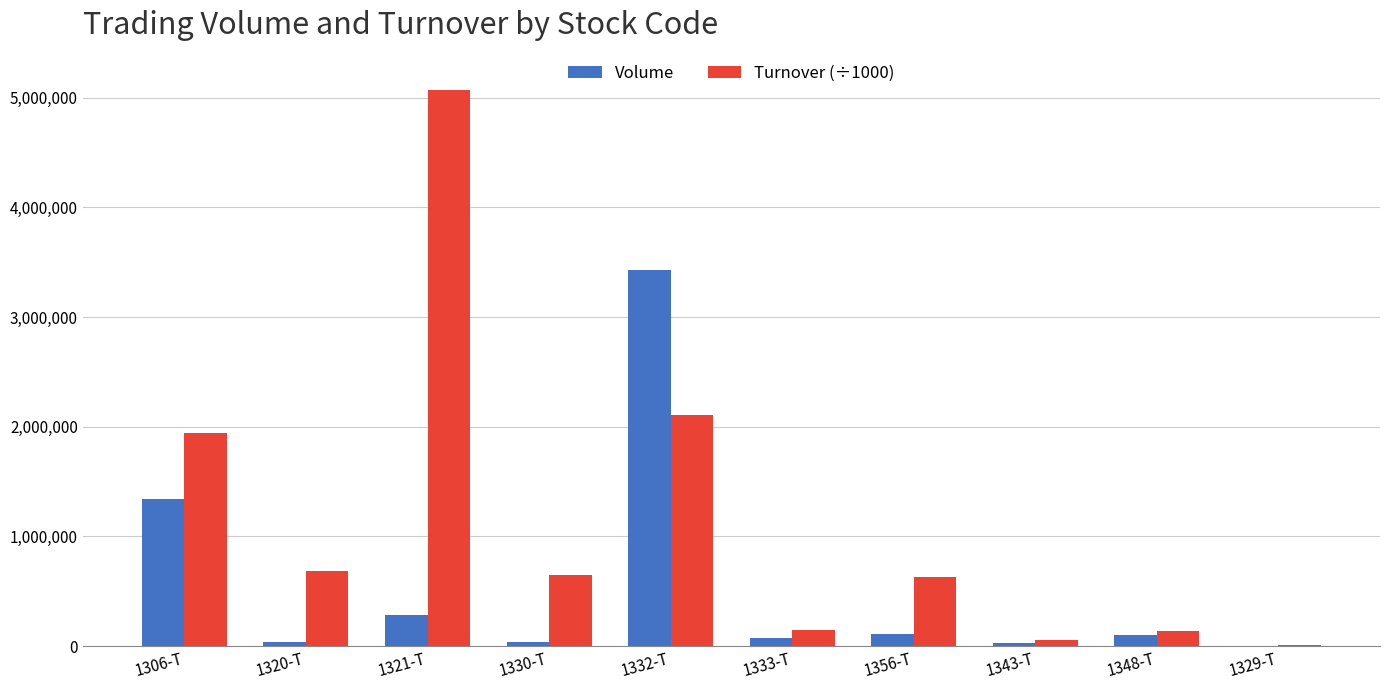

What is the sum of all Turnover (÷1000) values?

11432378.4